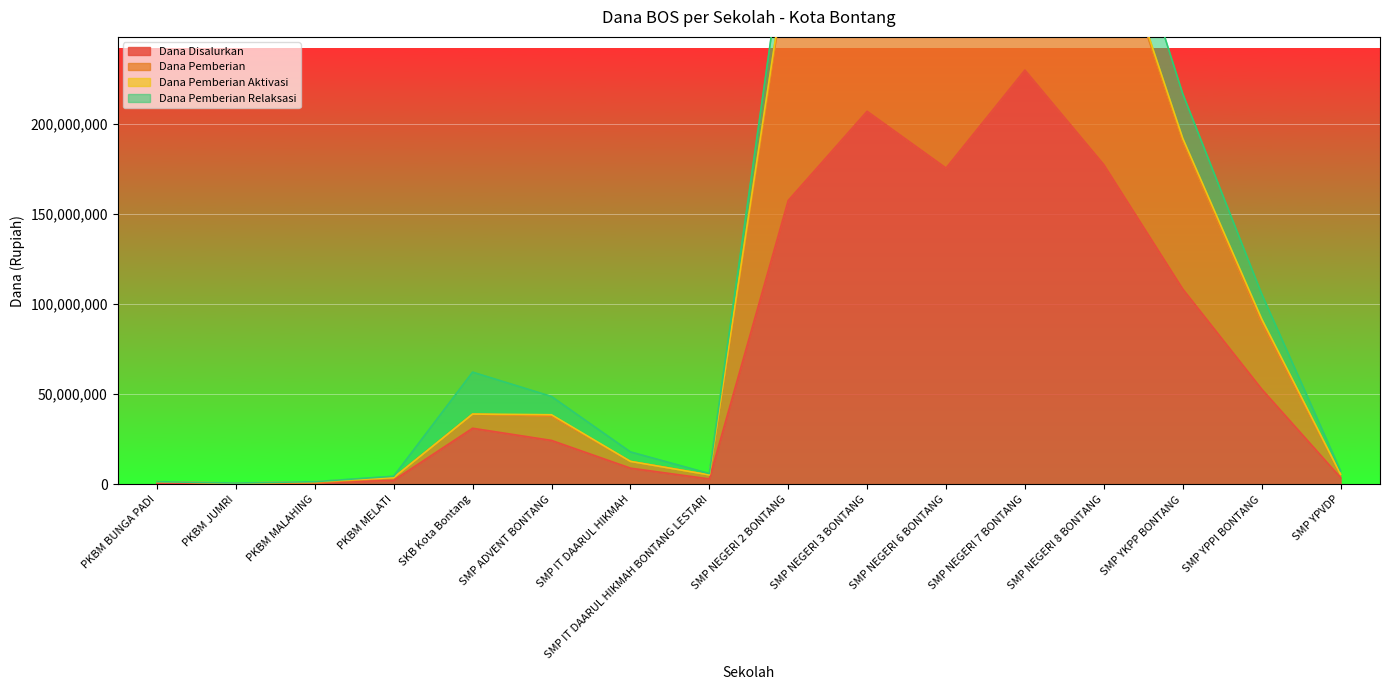

Where does the Dana Disalurkan series first go above 31125000?

SMP NEGERI 2 BONTANG